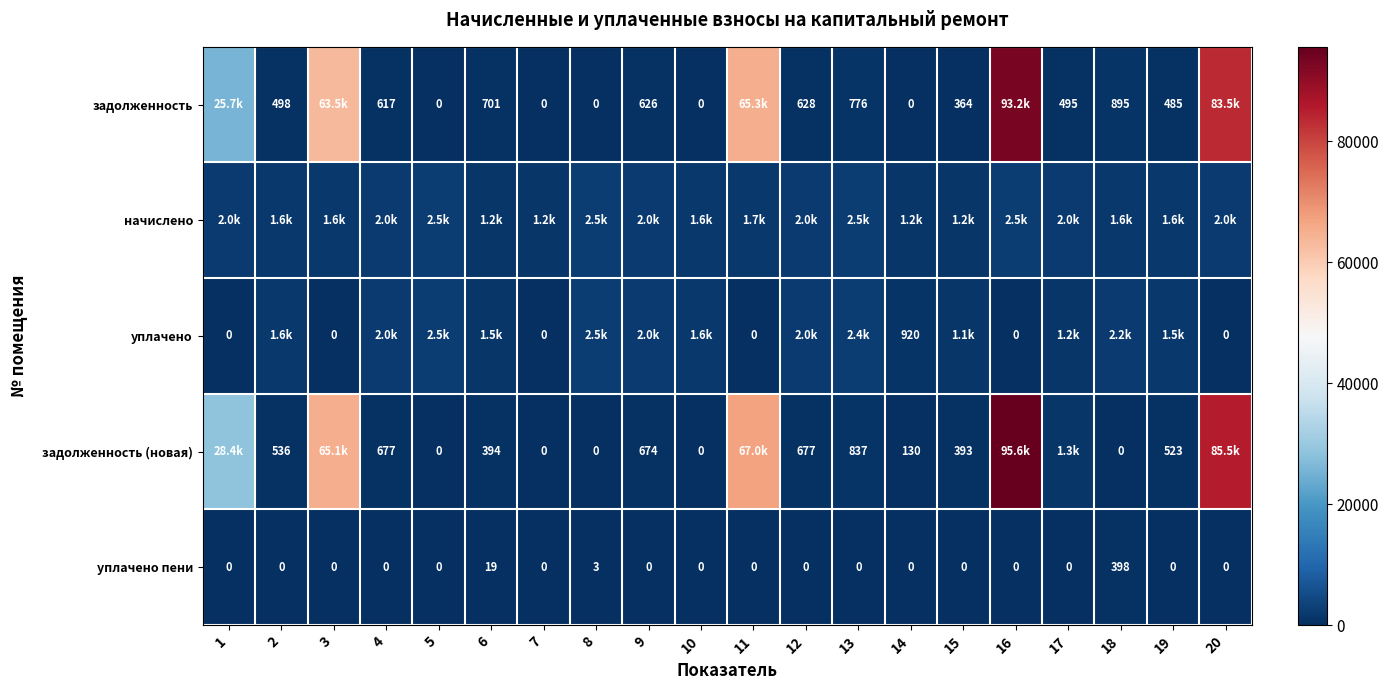

What is the maximum value shown in the chart?

95620.6